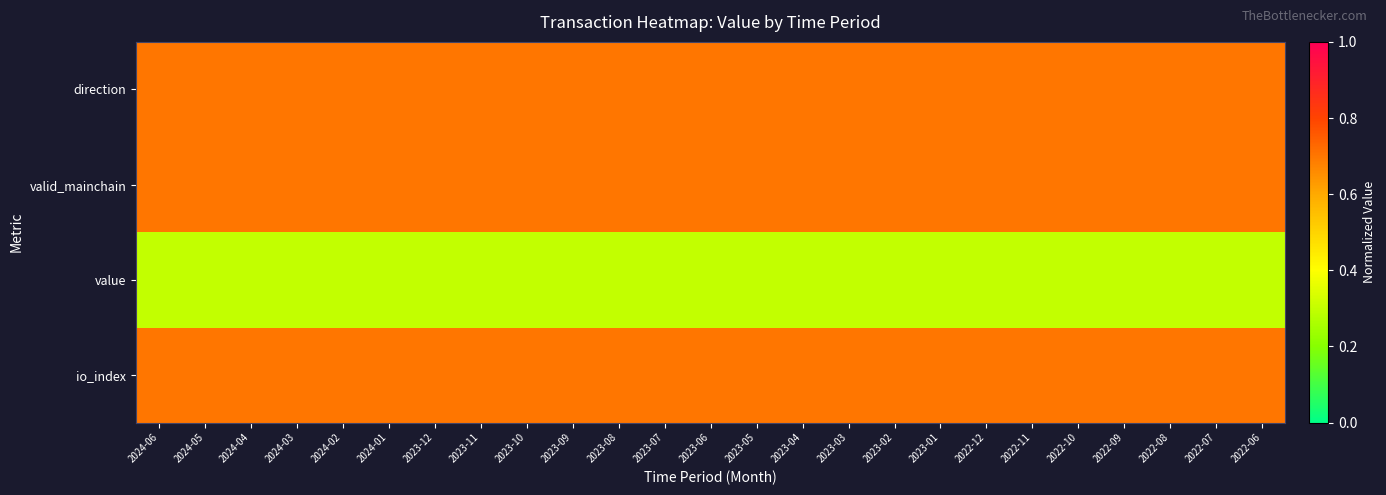

At which category is the sum across all series the highest?

2024-06